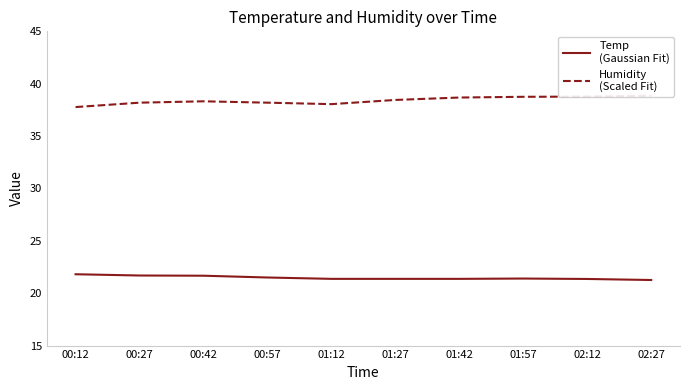

Reading left to right, list all the values displayed in this chart.

Temp: 21.8	21.7	21.7	21.5	21.4	21.4	21.4	21.4	21.4	21.3
Humidity: 37.8	38.2	38.3	38.2	38.0	38.5	38.7	38.8	38.8	38.9